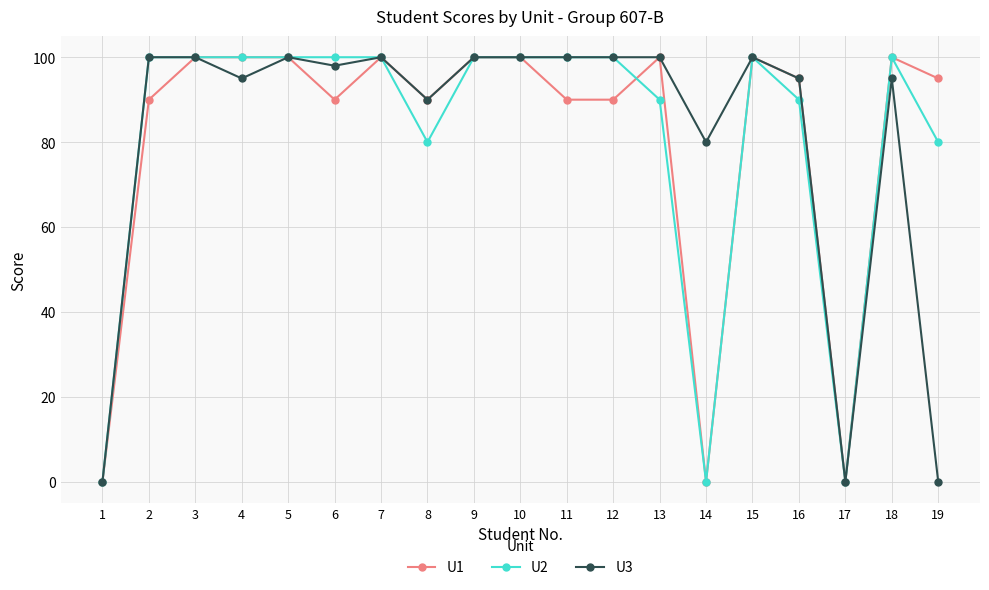

What is the highest value of the U3 series?

100